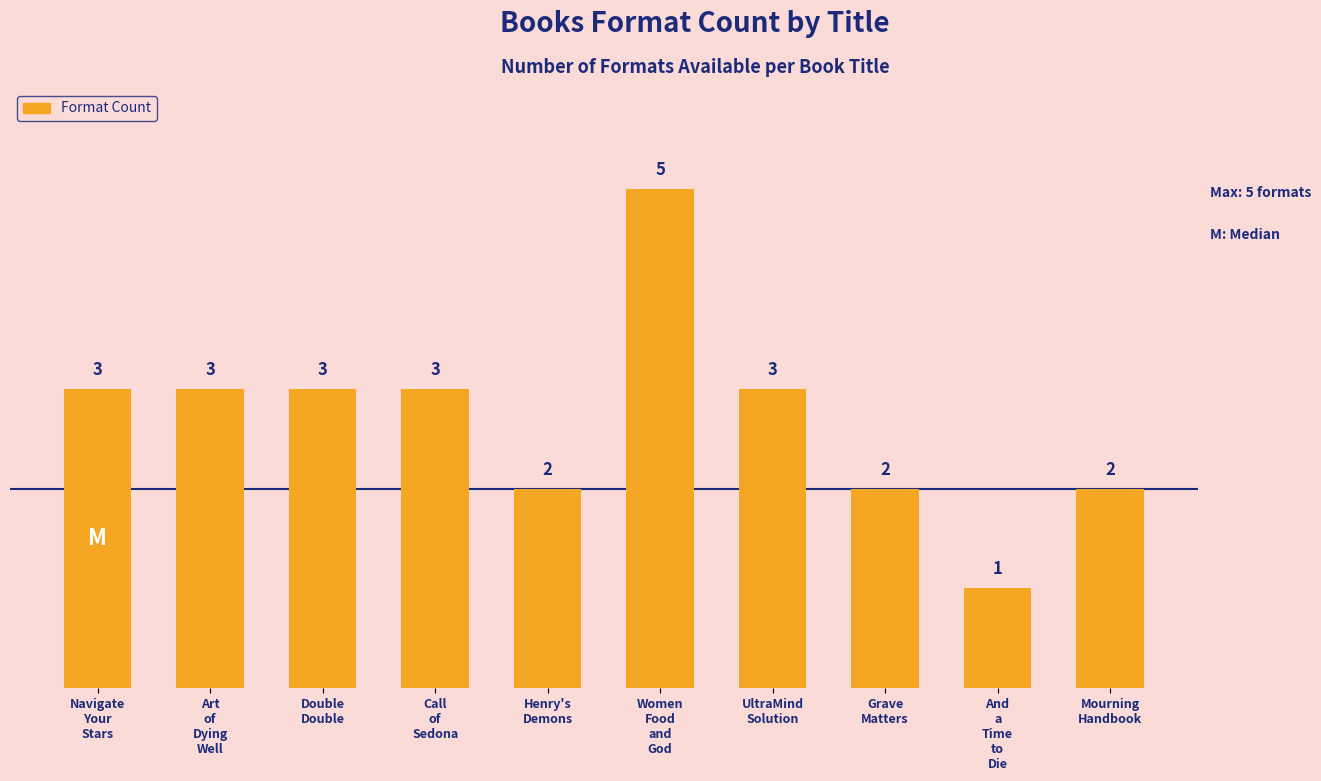

True or false: the data shows 5 at Women
Food
and
God.

True